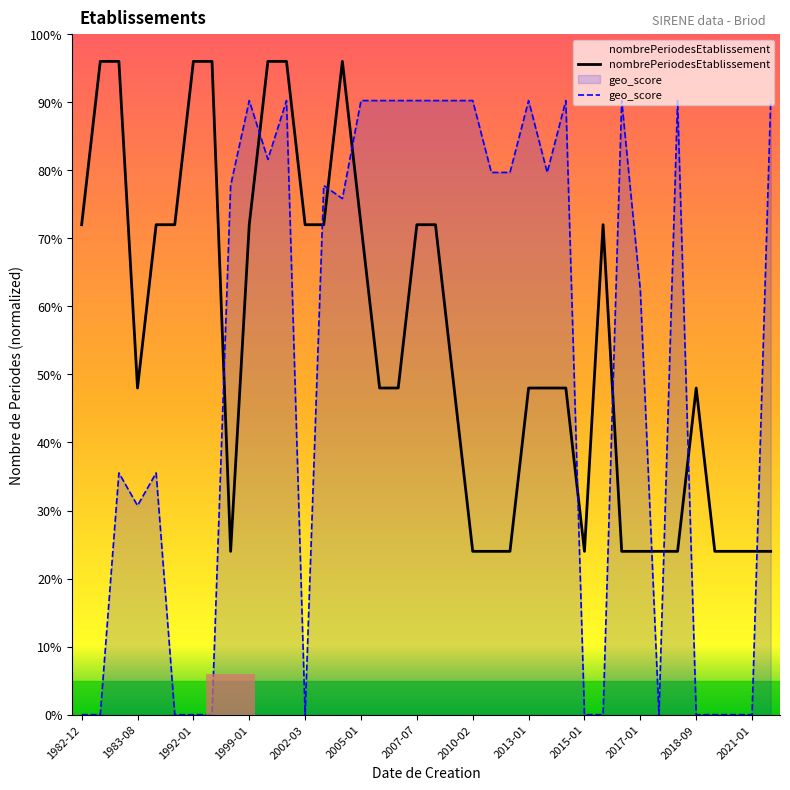

Is the value of geo_score at 27 greater than the value of nombrePeriodesEtablissement at 37?

No